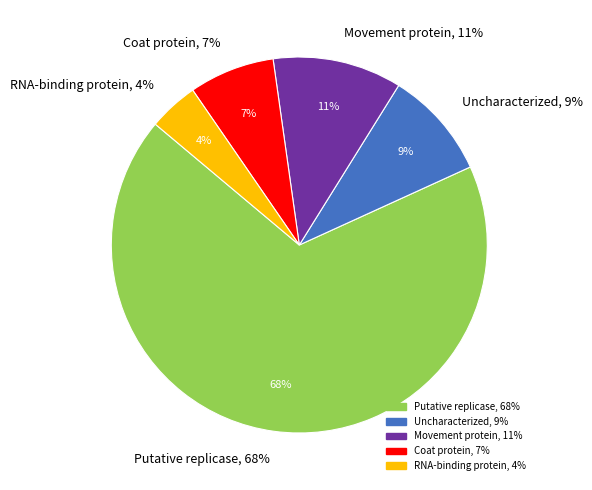

Count the number of slices in the pie.

5